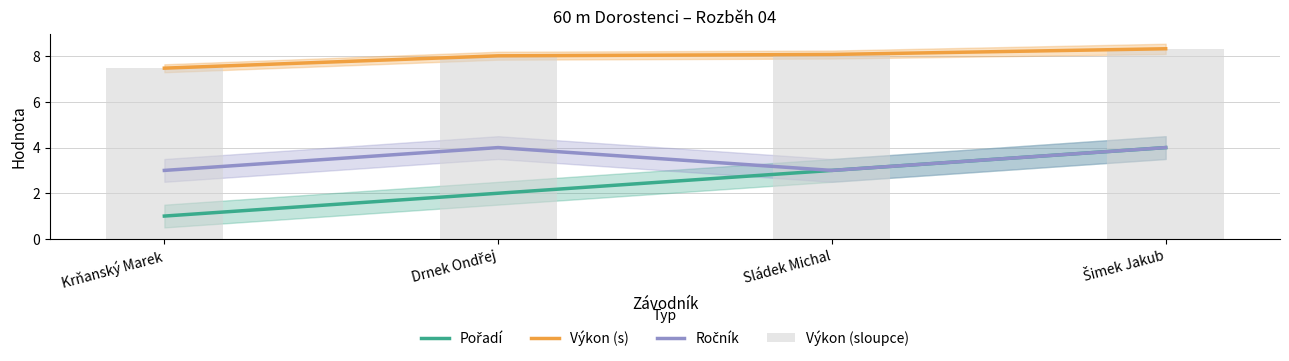

At which label does Výkon (s) first exceed 8?

Drnek Ondřej